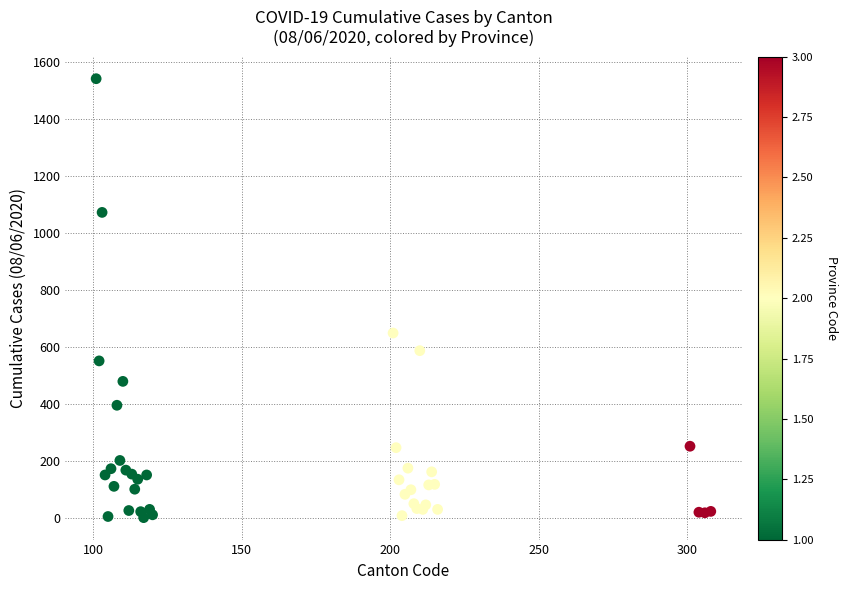

What Y value in the scatter plot is closest to 771?

649